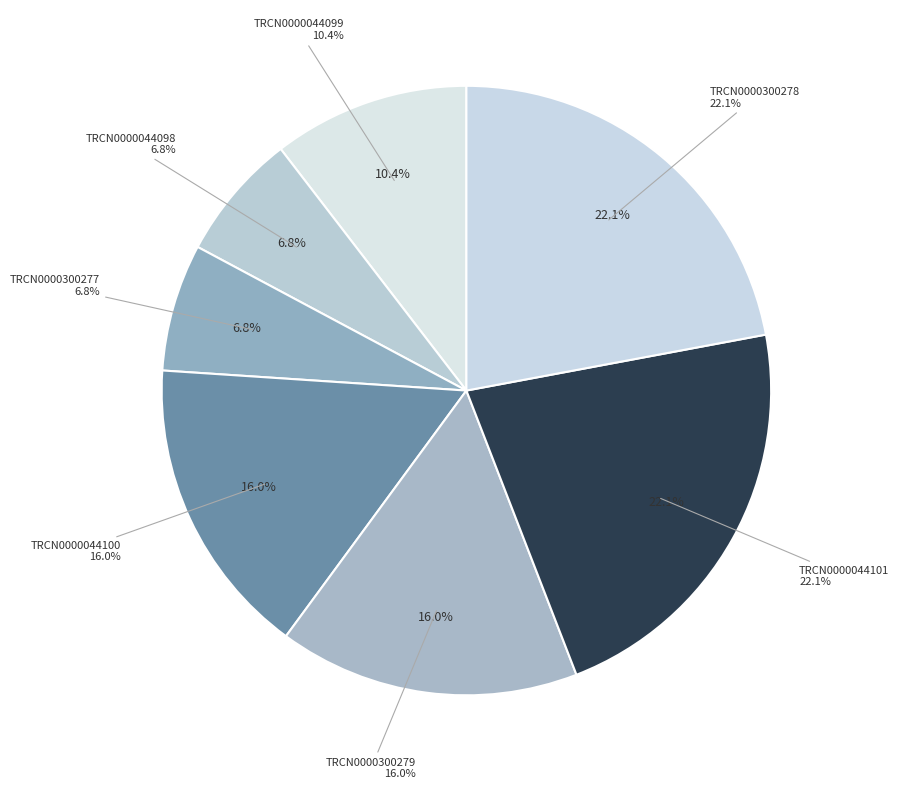

Count the number of slices in the pie.

7